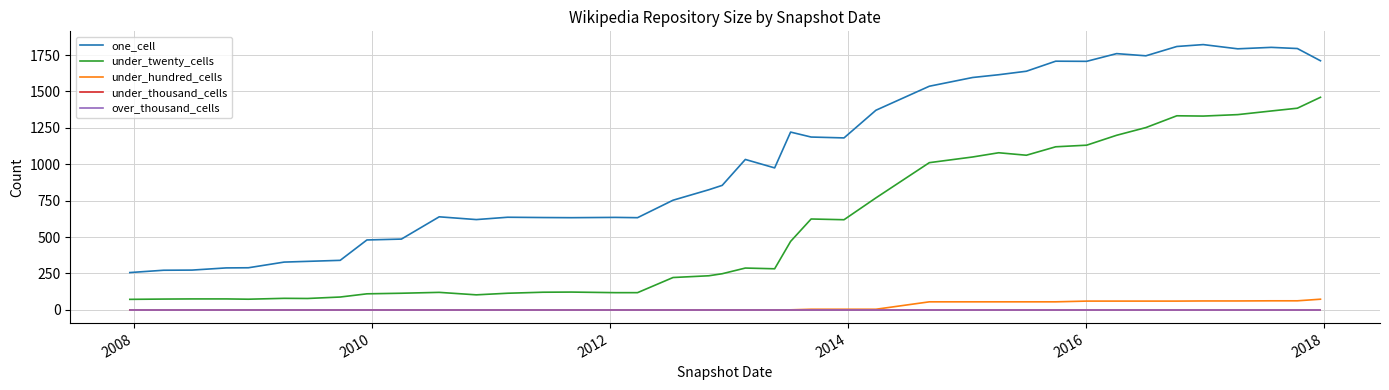

Is this an area chart (filled region under the line)?

No